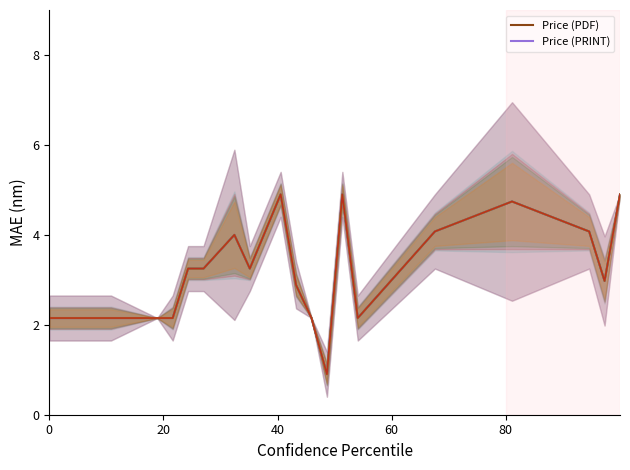

What is the label of the 2nd point from the left?

20